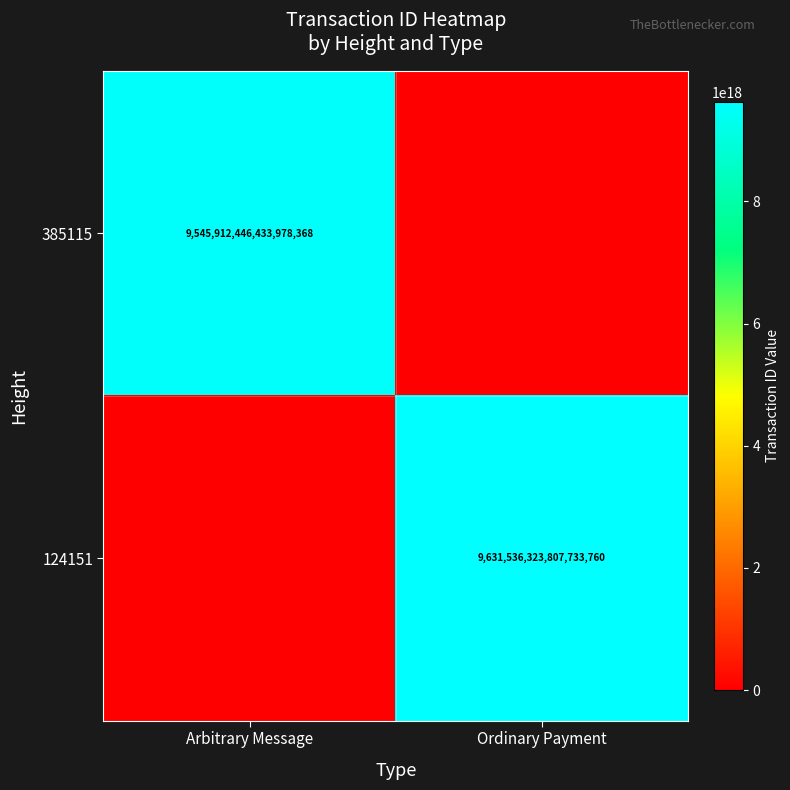

The value of 385115 at Arbitrary Message is 4836316496682767360. True or false?

False